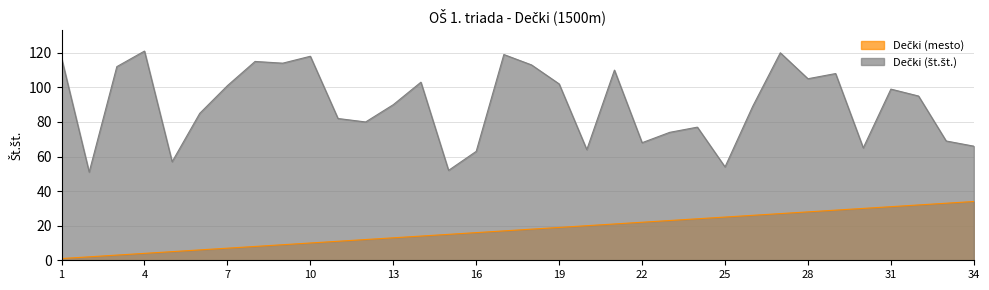

What is the value of the Dečki (št.št.) point at the 33rd from the left?

69